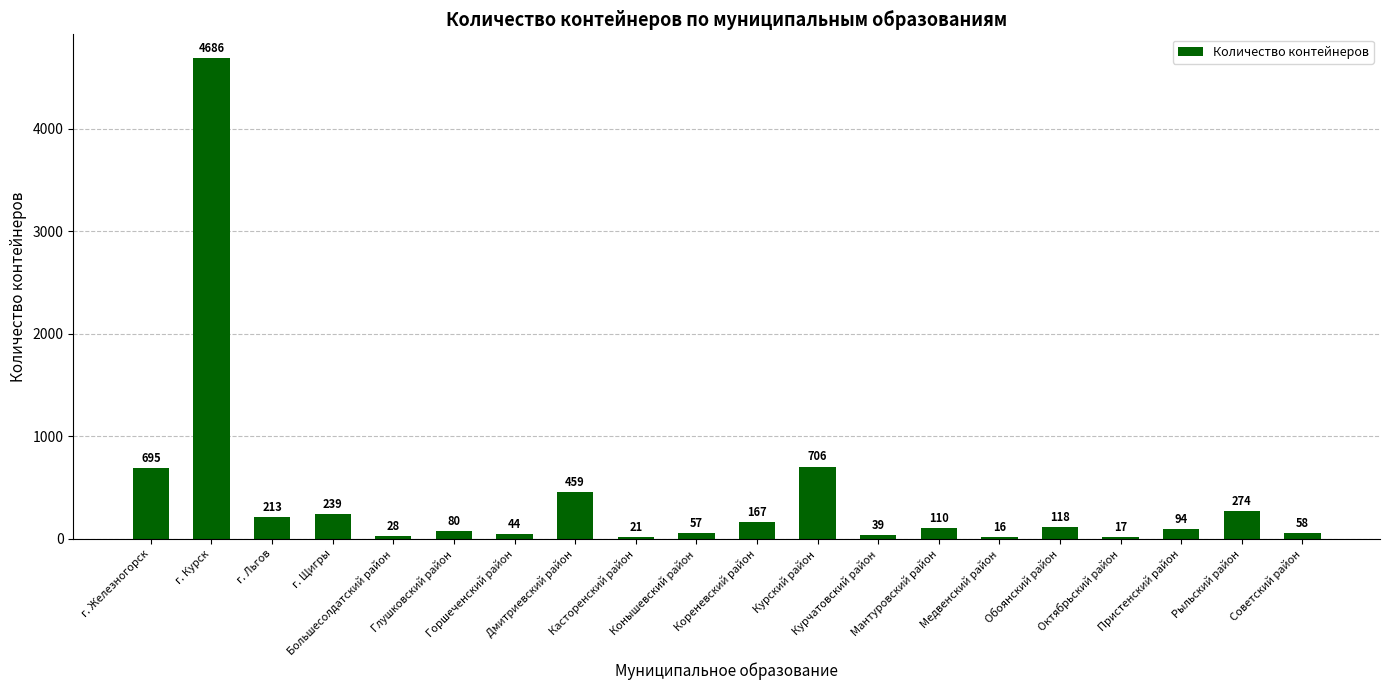

List the labels in order of value, smallest first.

Медвенский район, Октябрьский район, Касторенский район, Большесолдатский район, Курчатовский район, Горшеченский район, Конышевский район, Советский район, Глушковский район, Пристенский район, Мантуровский район, Обоянский район, Кореневский район, г. Льгов, г. Щигры, Рыльский район, Дмитриевский район, г. Железногорск, Курский район, г. Курск